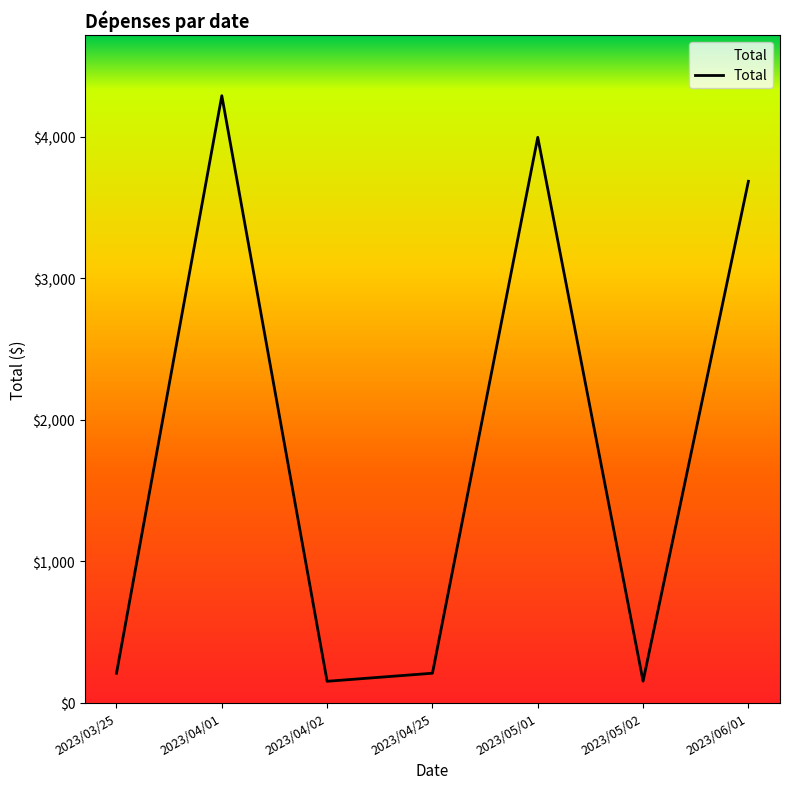

What is the ratio of the value at 2023/05/01 to the value at 2023/05/02?

26.4